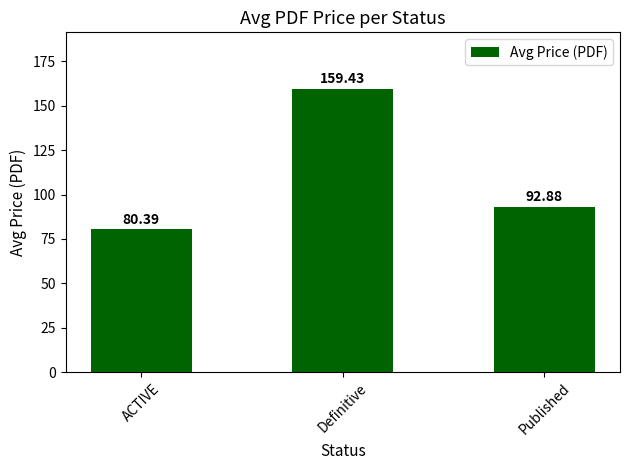

At which label is the value closest to 119?

Published